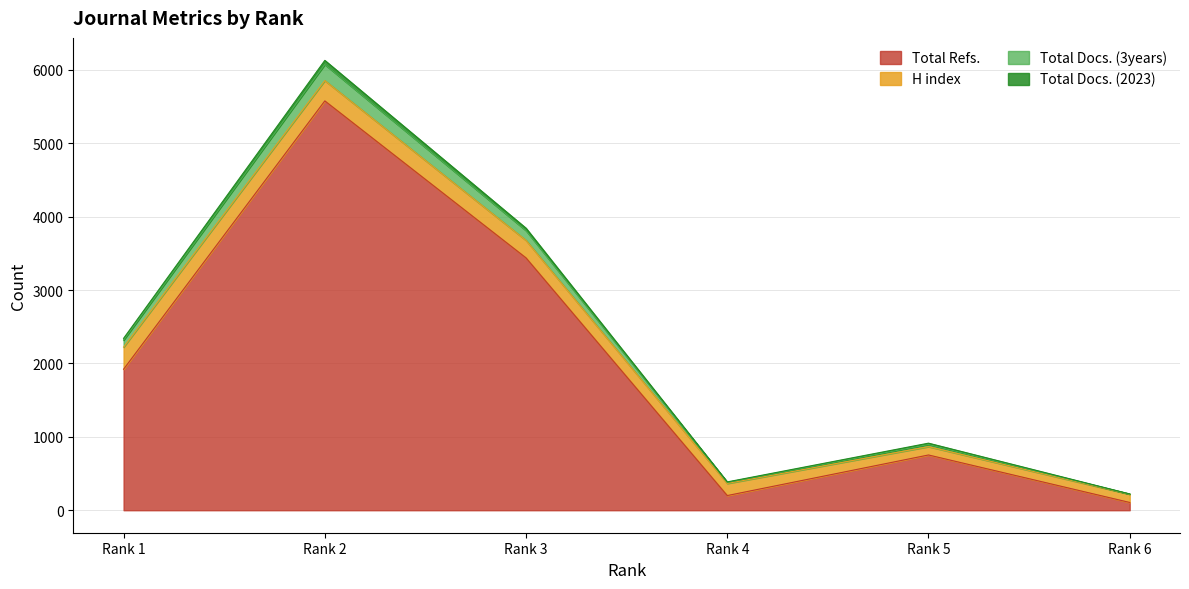

At how many categories does at least one series exceed 4643?

1